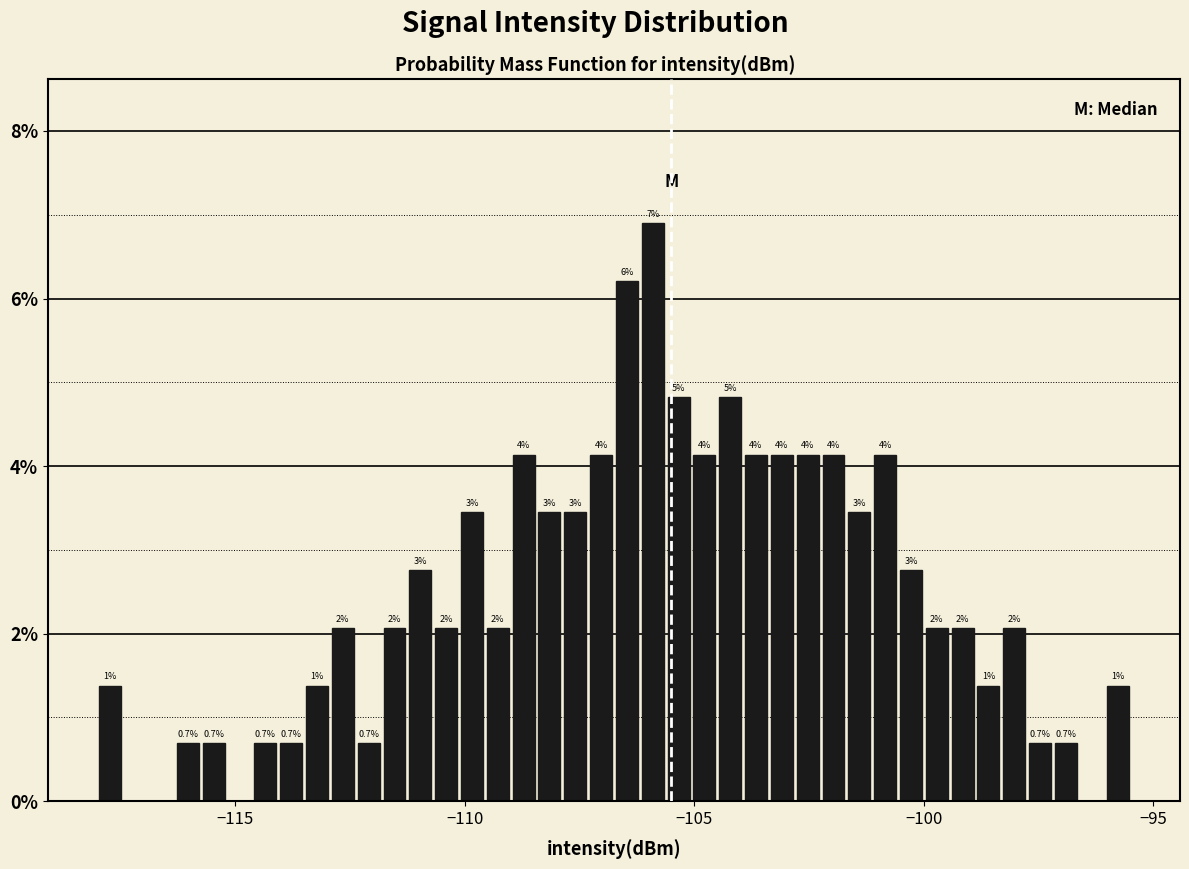

Read against the x-axis, roughly where is the centre of the tallest bar?

-106.0